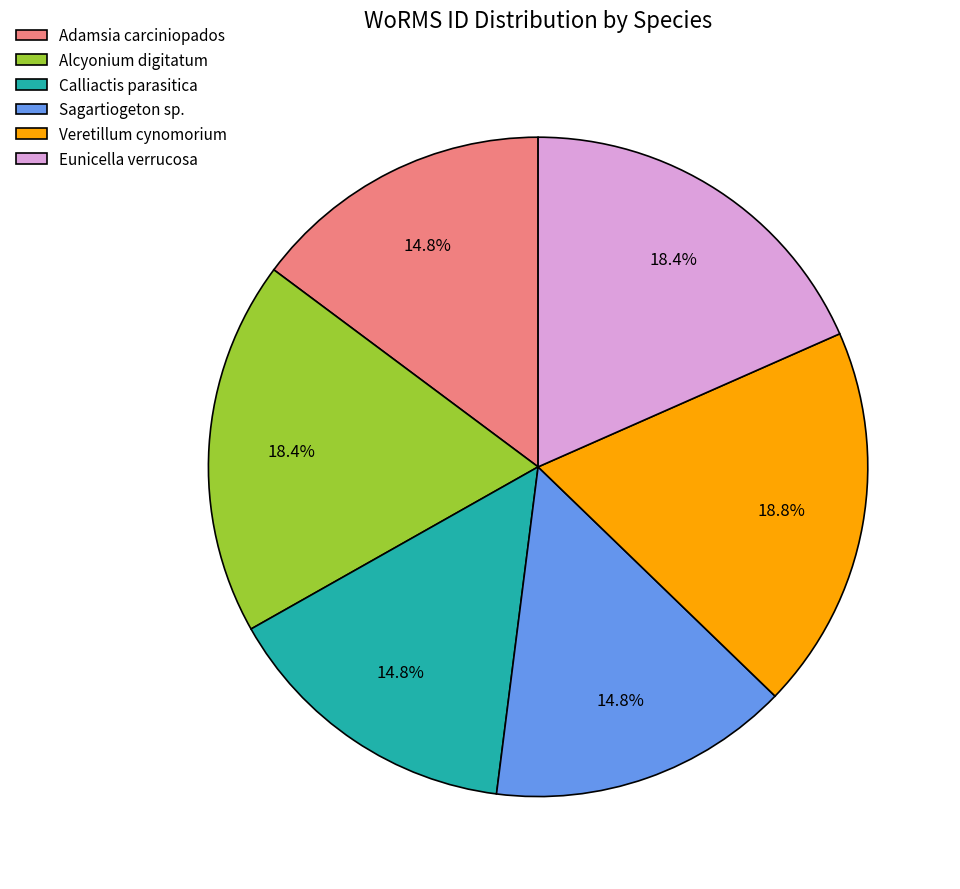

To the nearest percent, what is the combined percentage of Calliactis parasitica and Sagartiogeton sp.?

30%